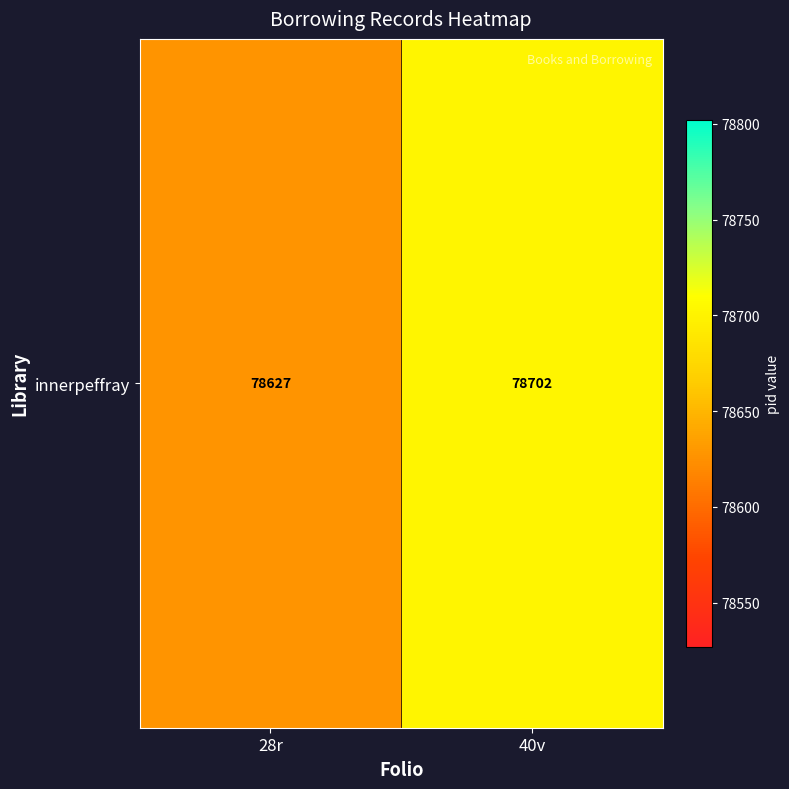

List the labels in order of value, smallest first.

28r, 40v